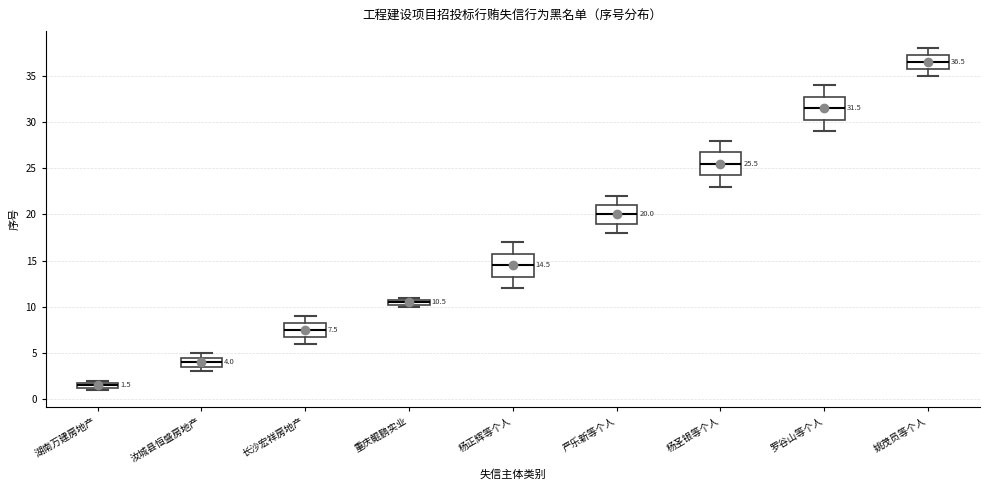

Which box's median line is the highest?

姚茂员等个人